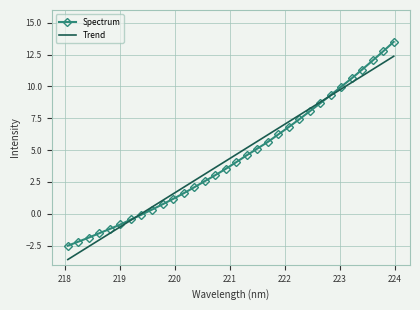

Rank the series by their maximum value, from lowest to highest.

Trend, Spectrum